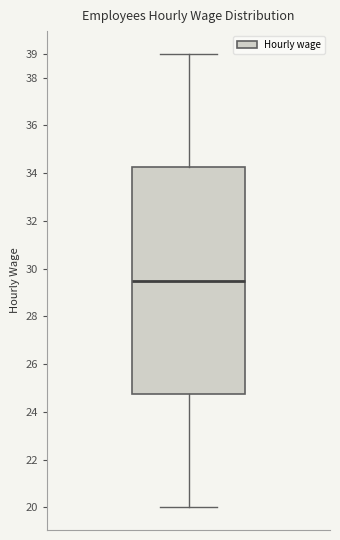

Read this box plot against the y-axis: the position of the median line, the range covered by the box, and the ends of both whiskers. The values are not printed on the chart, so give them approximately, as read against the axis.

median 29.5, box 24.8 to 34.3, whiskers 20.0 to 39.0